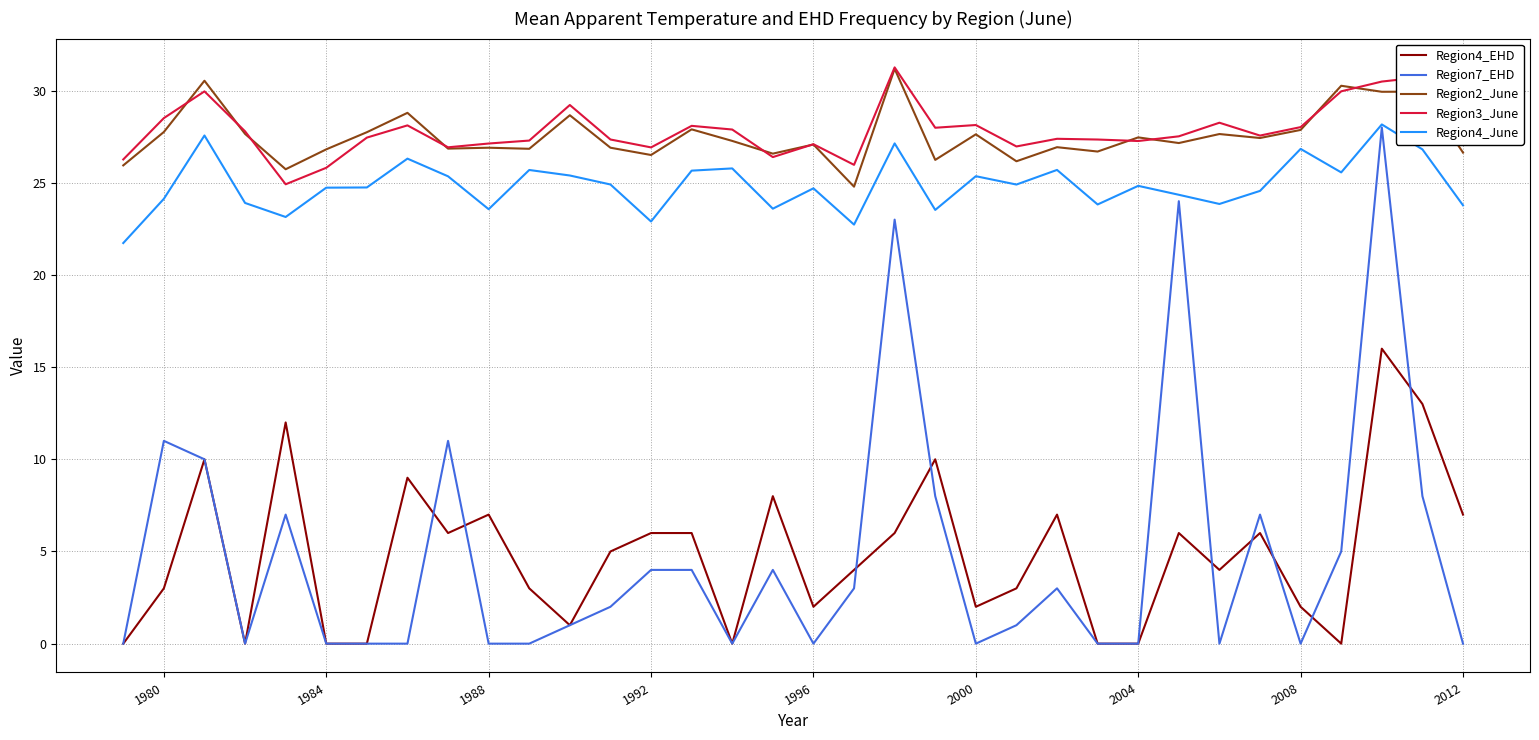

True or false: Region4_EHD and Region3_June intersect in this chart.

False